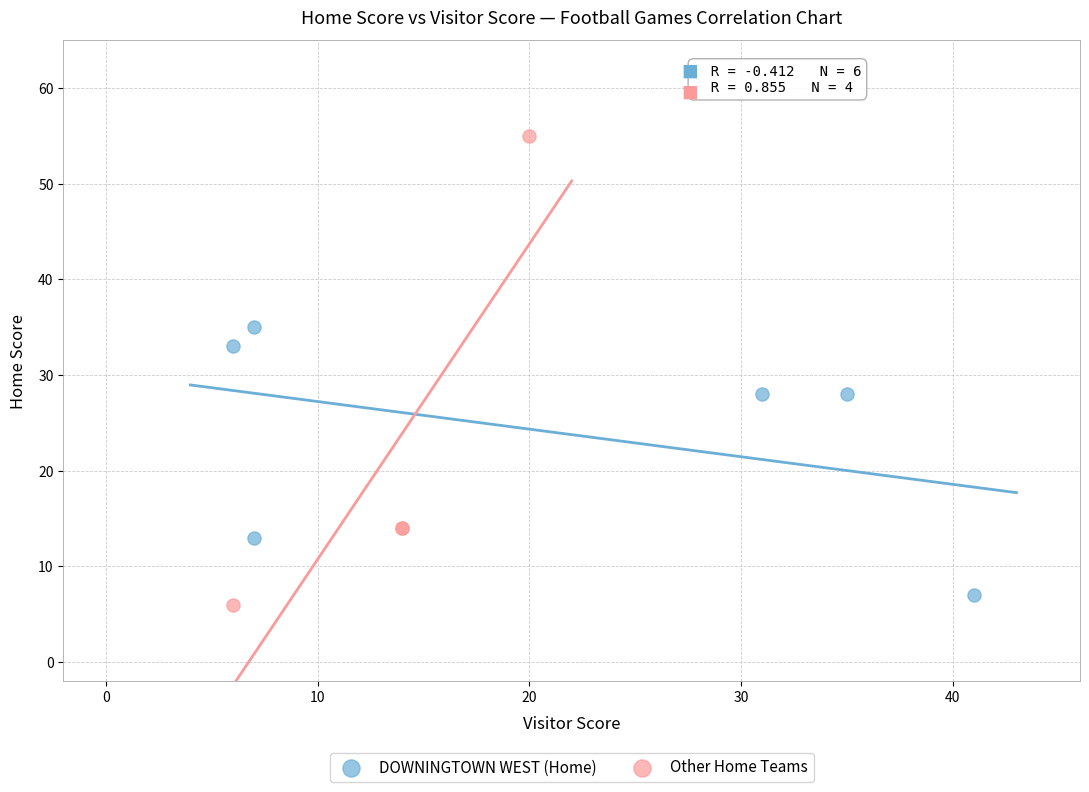

Which series has the largest Y range (max minus min)?

Other Home Teams